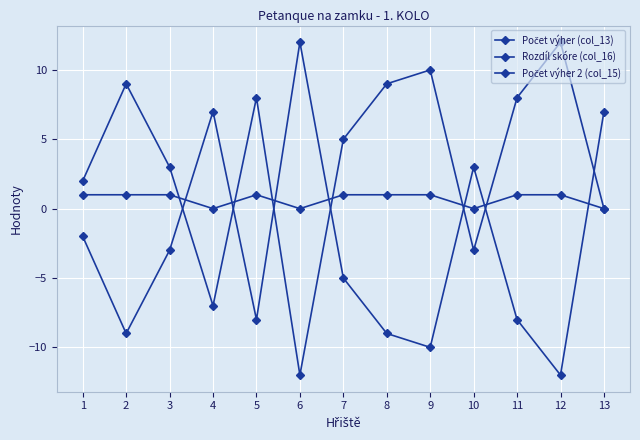

What is the difference between the second highest and minimum values in the Počet výher (col_13) series?

22